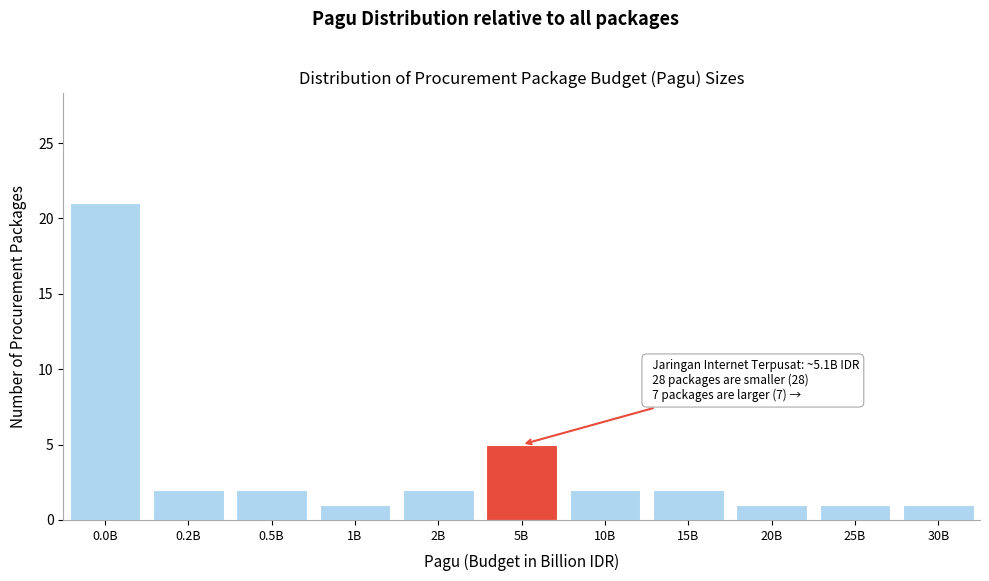

Reading left to right, what are all the values shown in this chart?

21	2	2	1	2	5	2	2	1	1	1